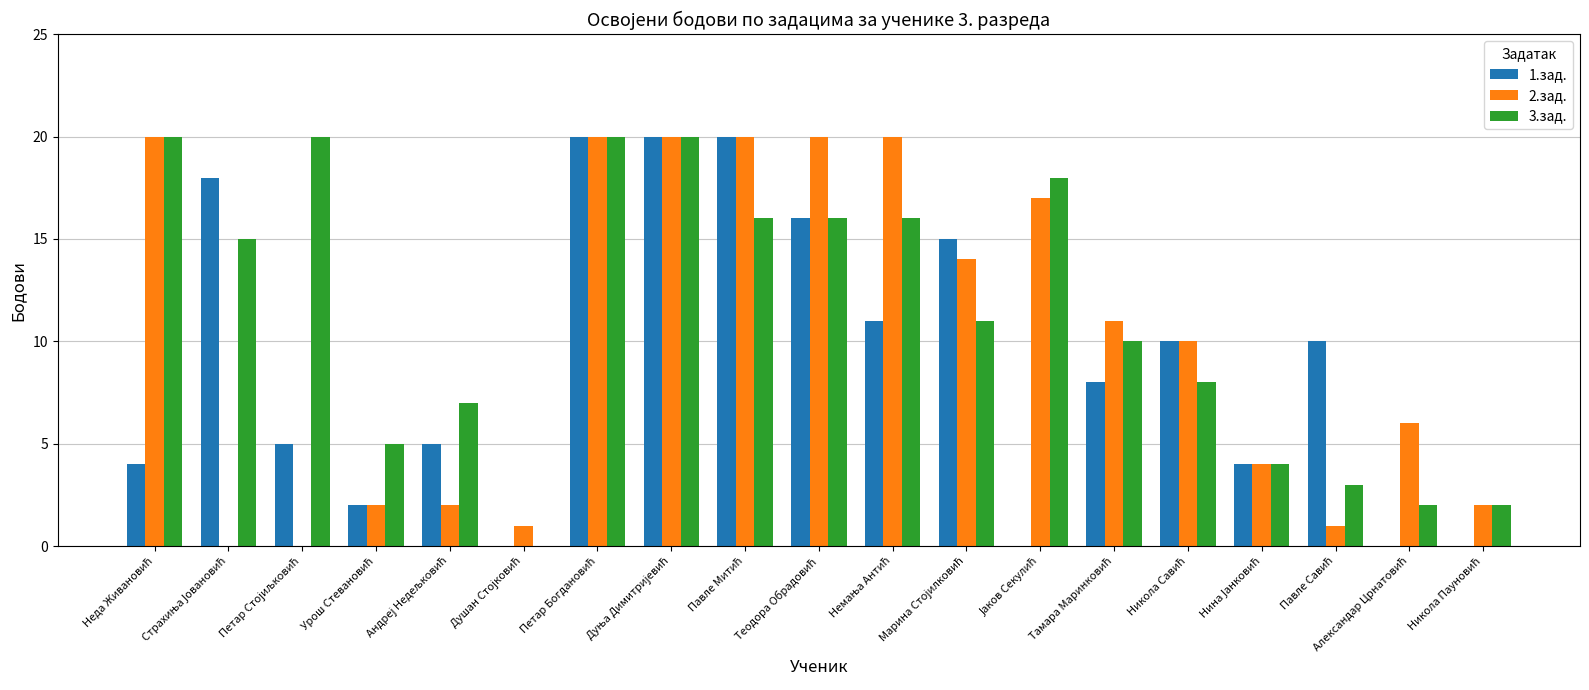

How many values in 3.зад. are above zero?

18